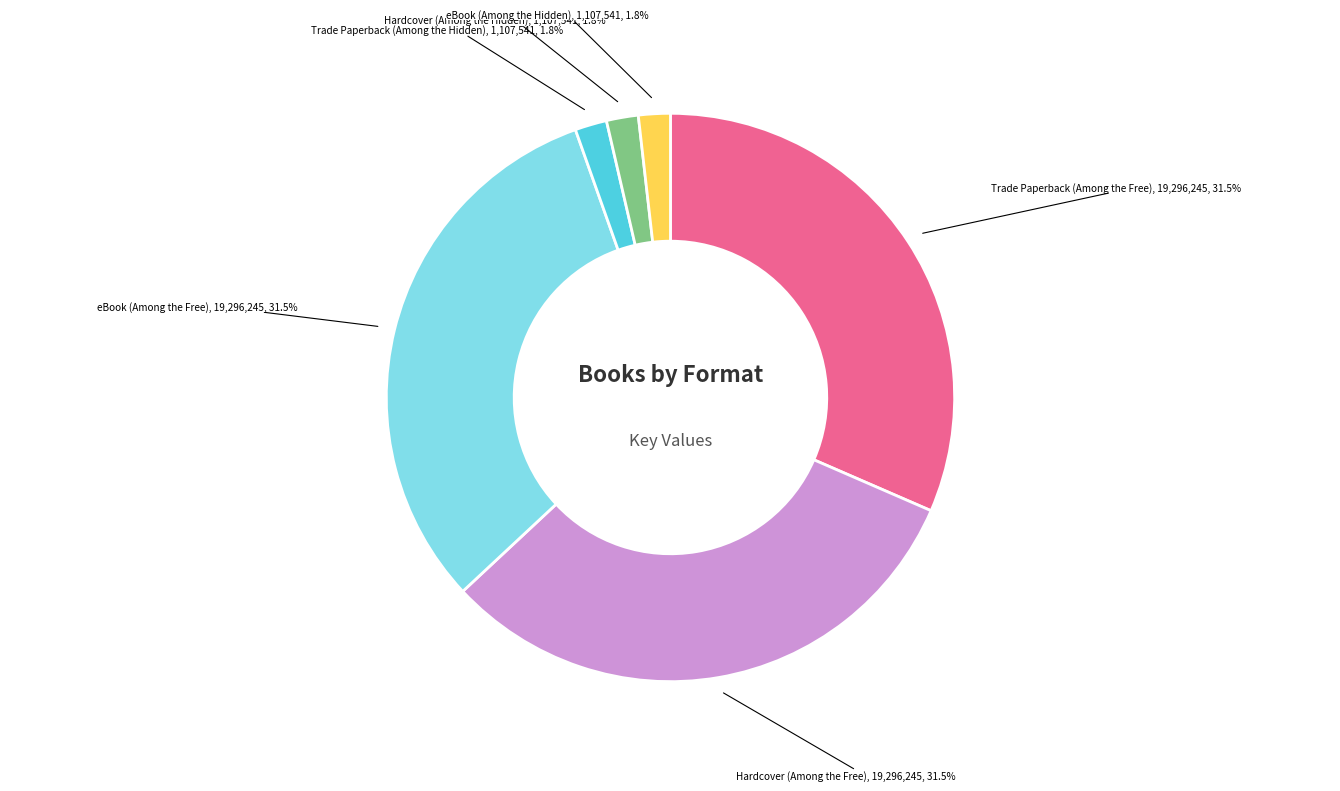

Does any single category account for the majority?

No